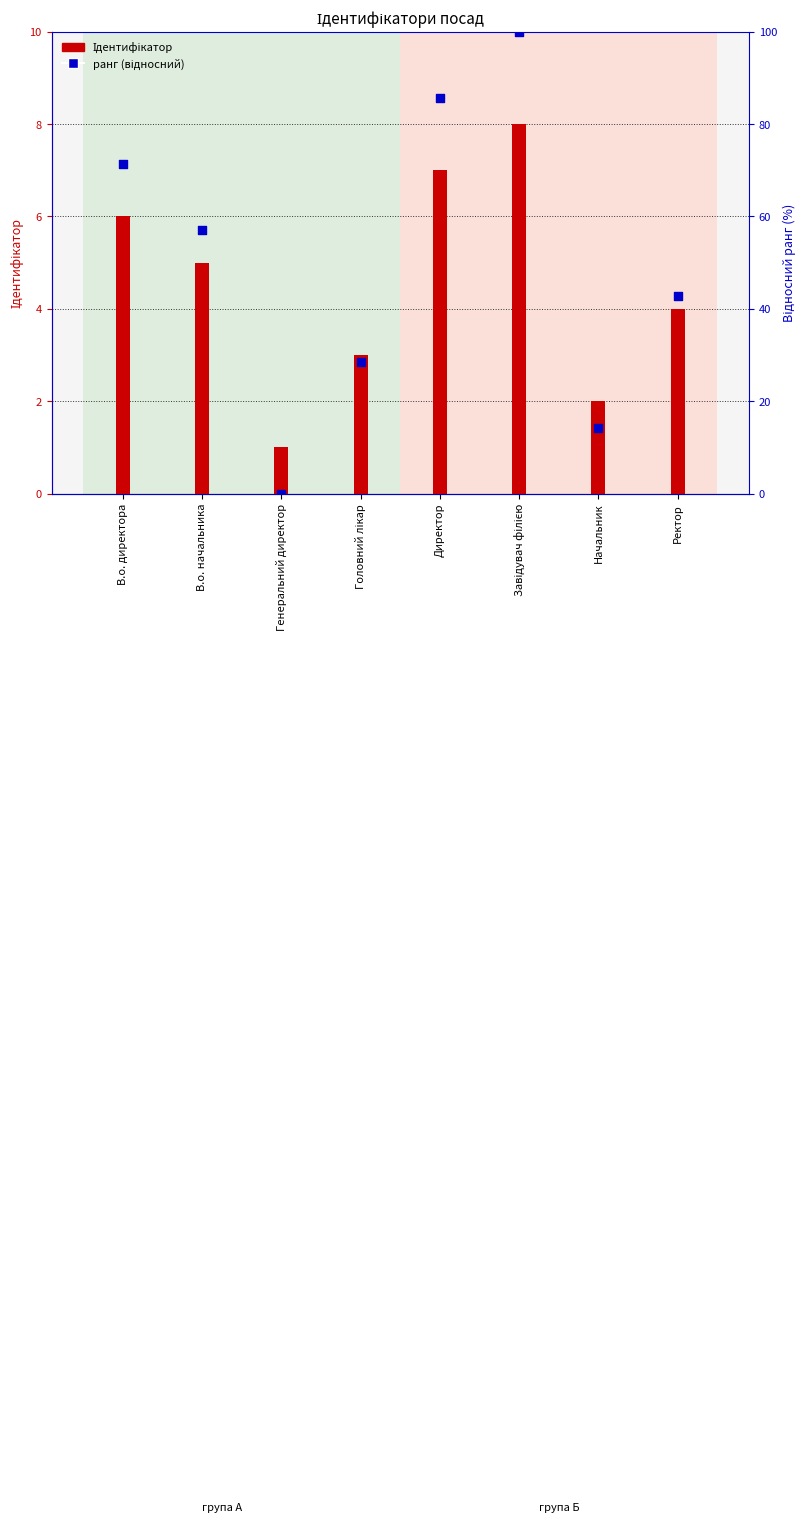

Which series has the largest total across all categories?

ранг (відносний)